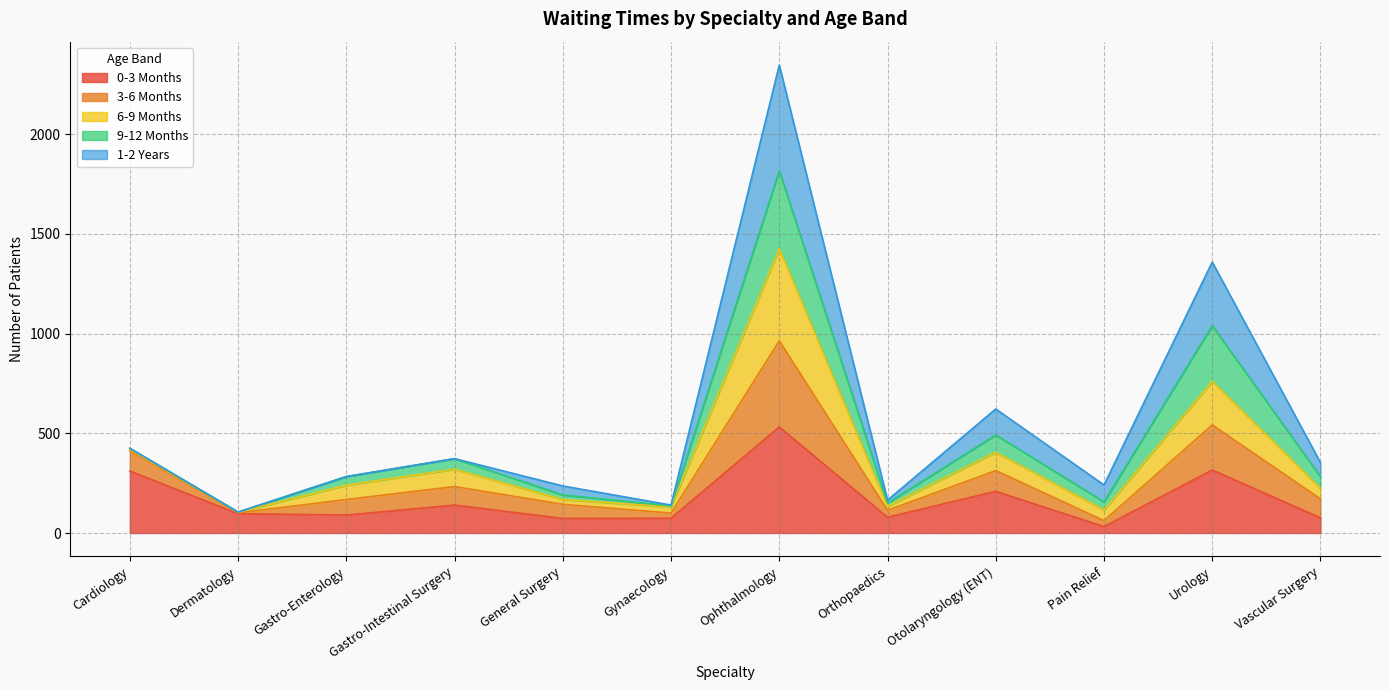

True or false: 9-12 Months has more than 1 interior local peaks.

True